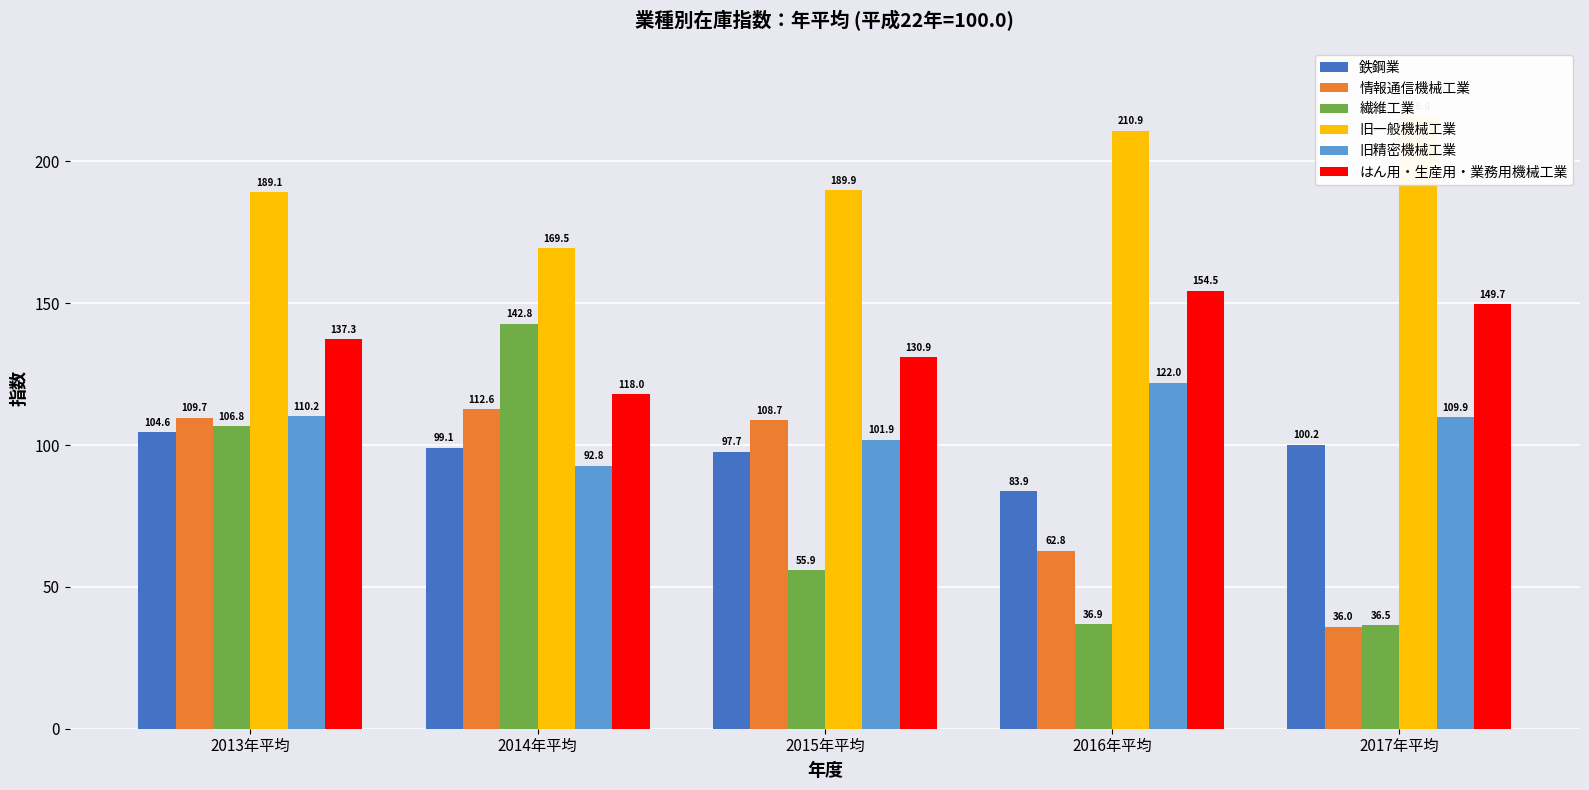

What position from the right is 2015年平均?

3